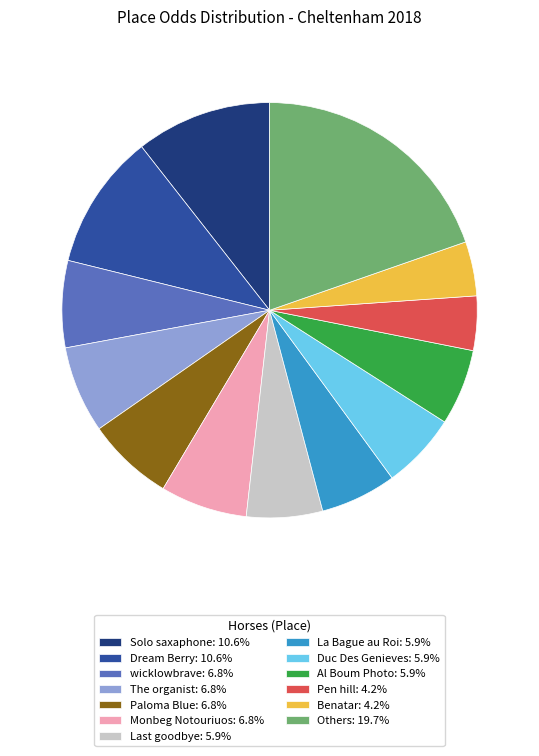

Is there a majority slice in this chart?

No